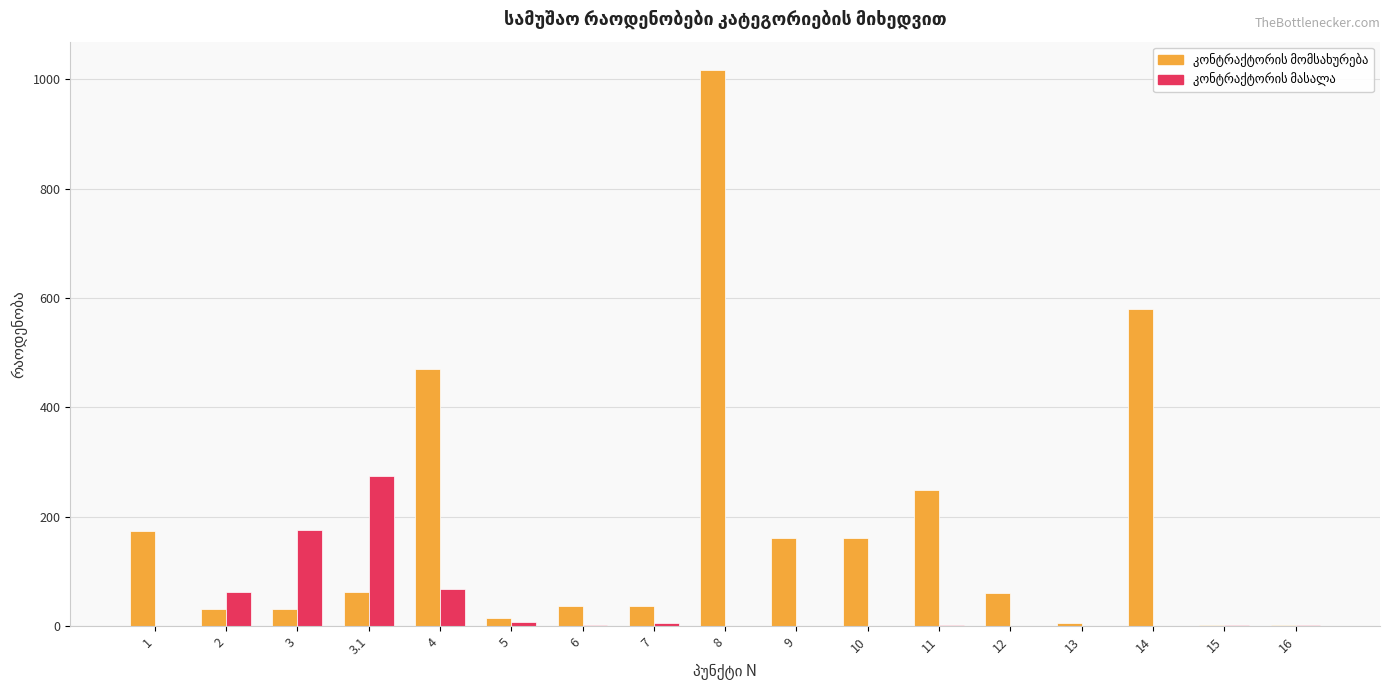

How many data points does each series have?

17